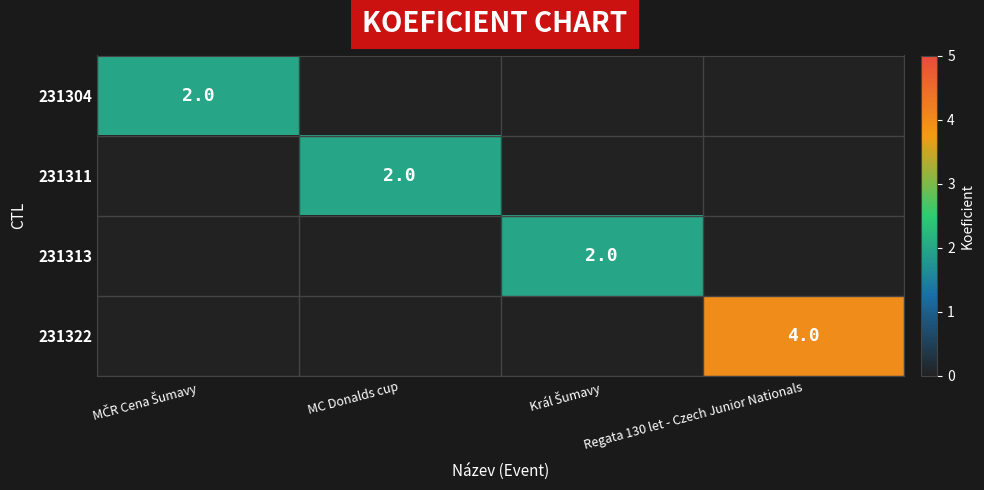

What is the spread (max minus min) of values at Regata 130 let - Czech Junior Nationals?

4